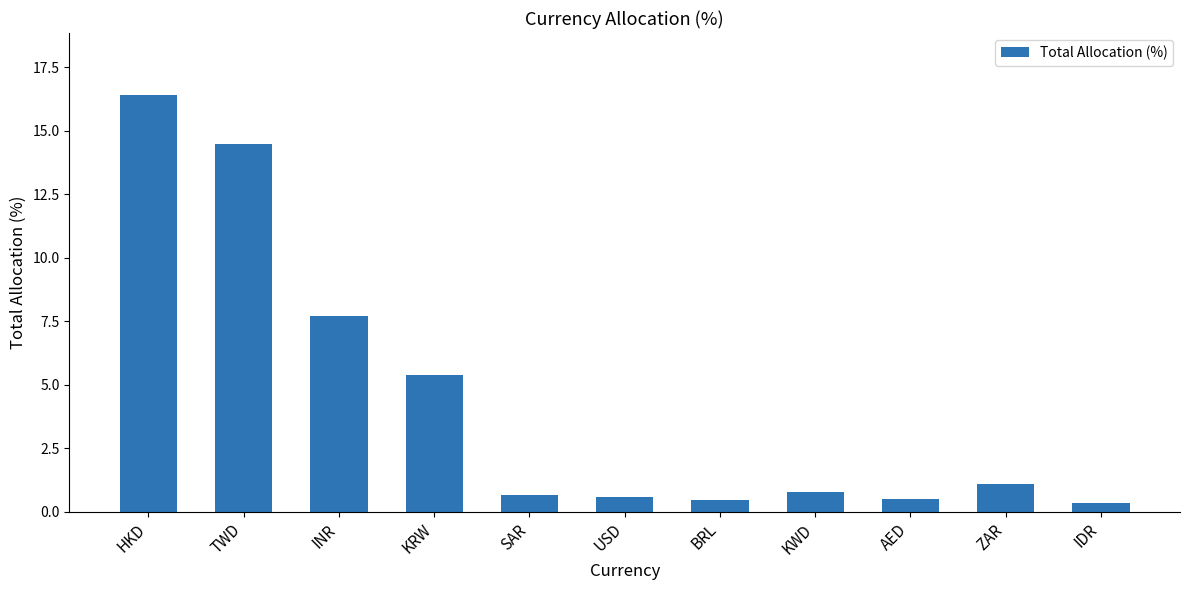

At which category does the chart reach its peak across all series?

HKD